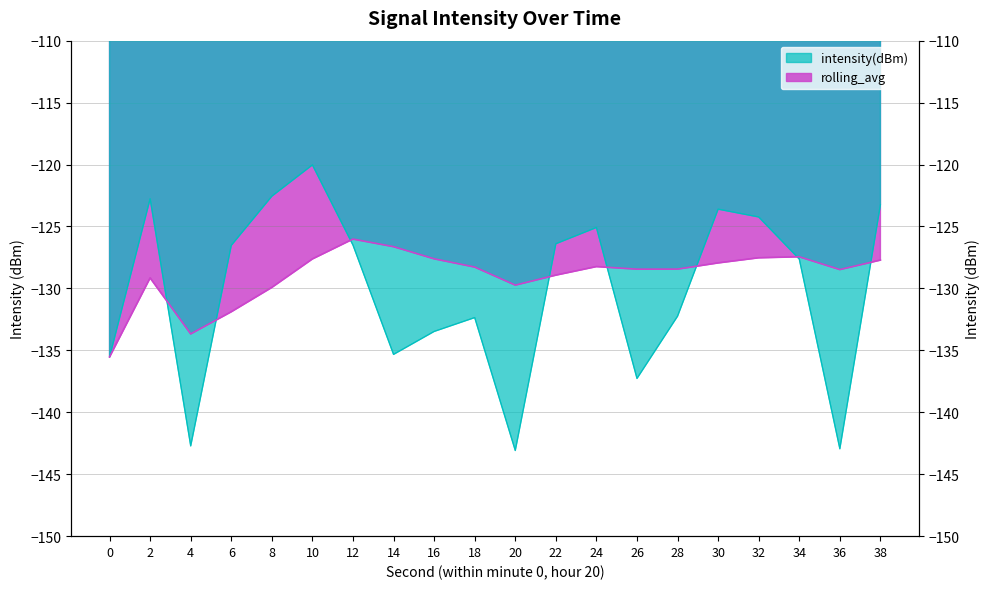

Which series has the largest range (max minus min)?

intensity(dBm)